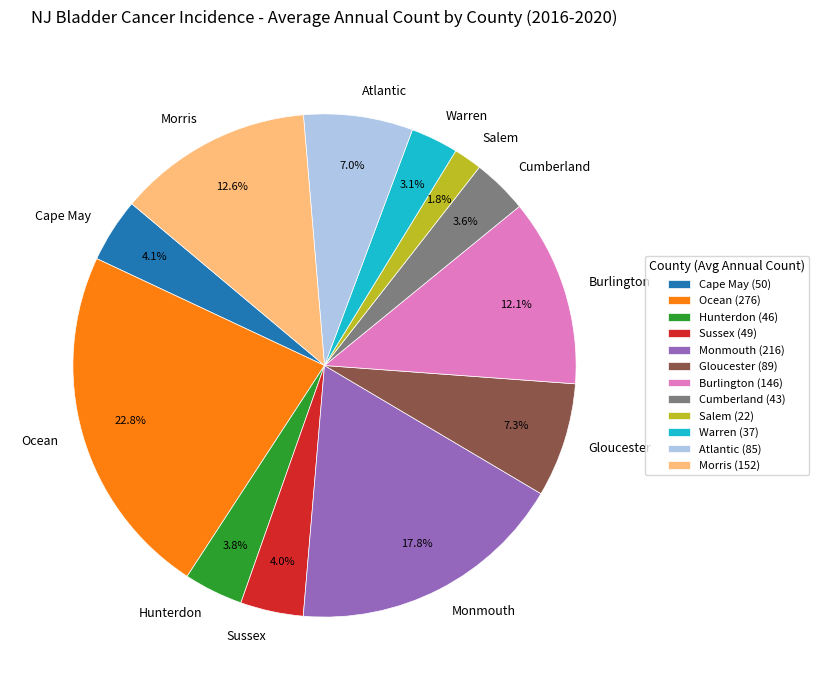

How many slices are in this pie chart?

12